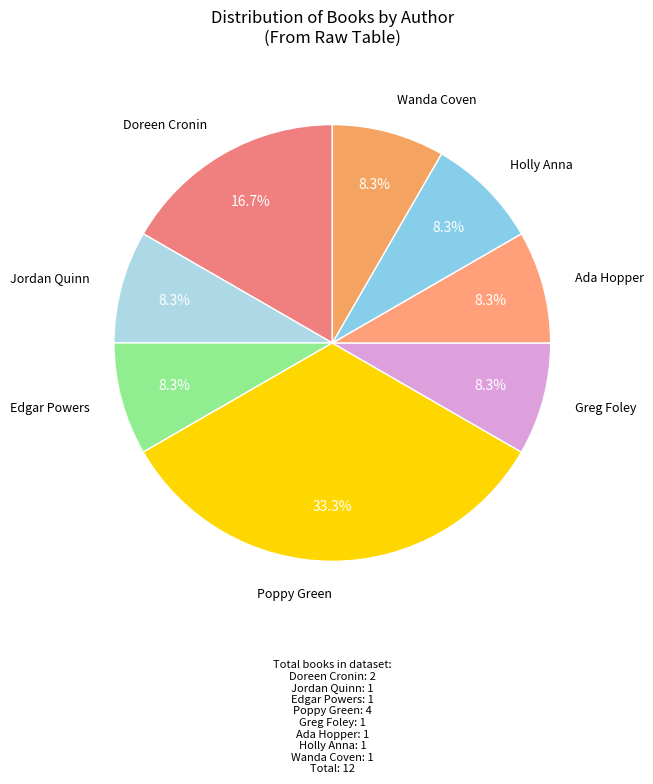

To the nearest percent, what is the average slice percentage?

12%